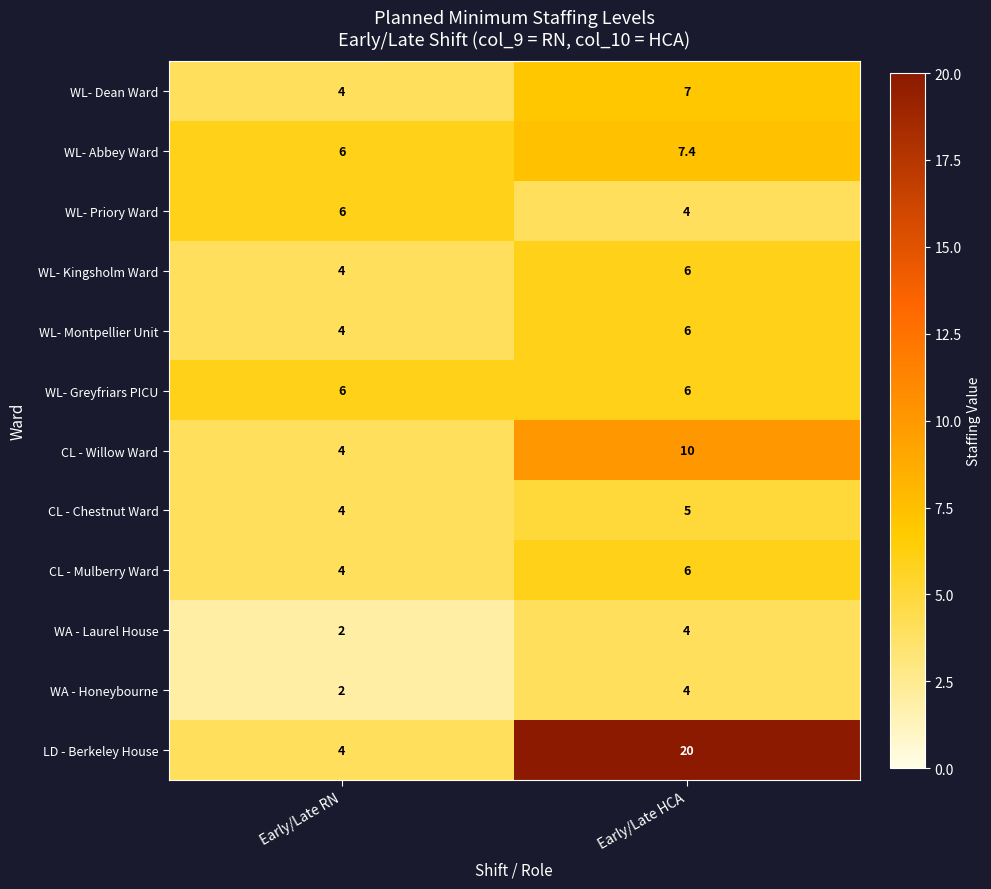

How many series are shown in this chart?

12